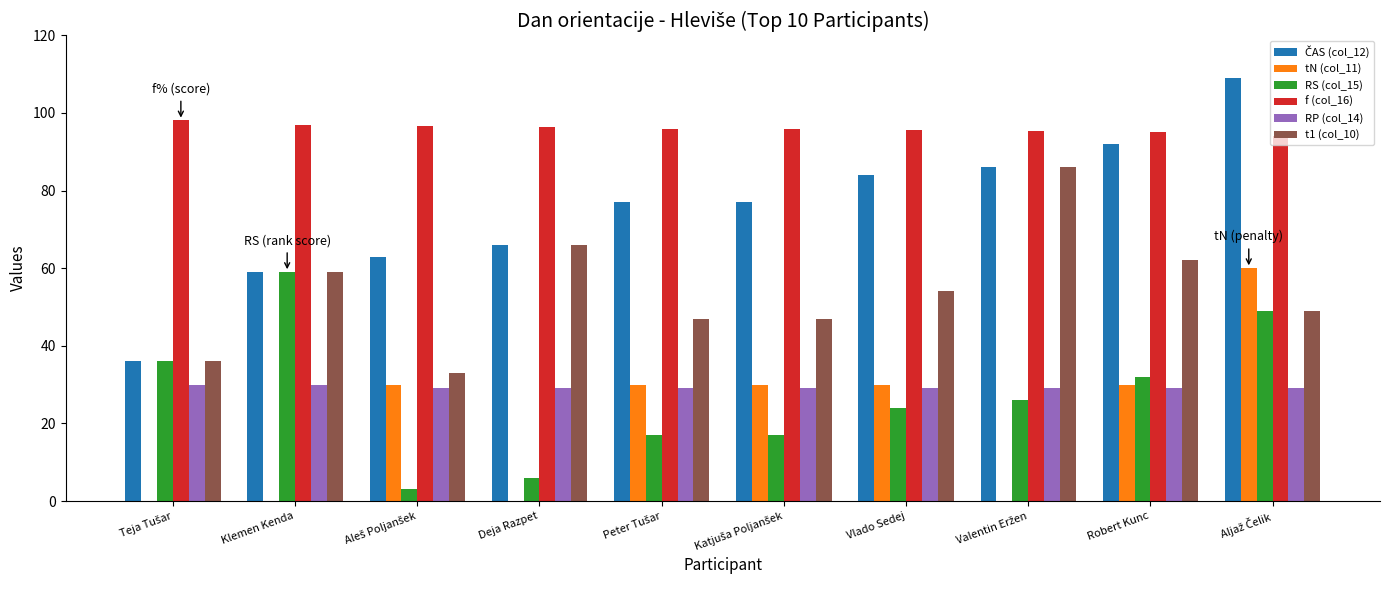

How many data points does each series have?

10